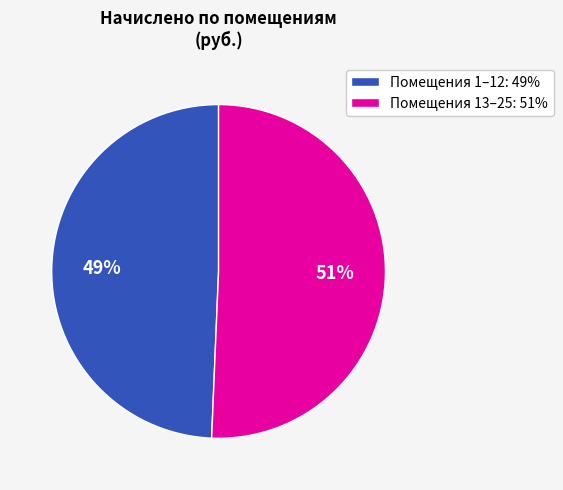

Which category has the smallest portion of the pie?

Помещения 1–12: 49%